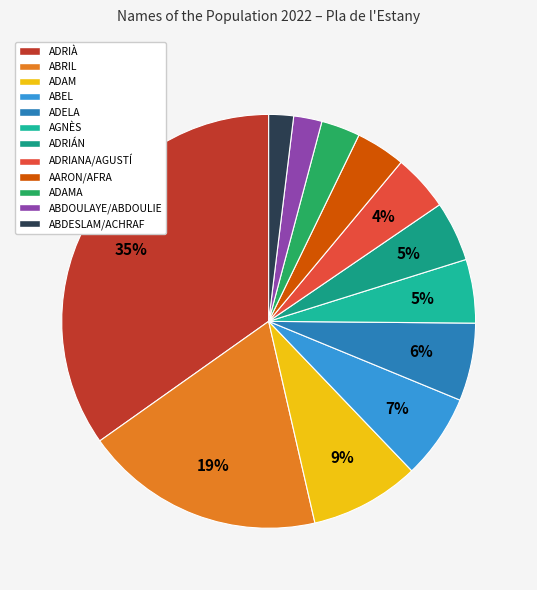

How many segments does this pie chart have?

12